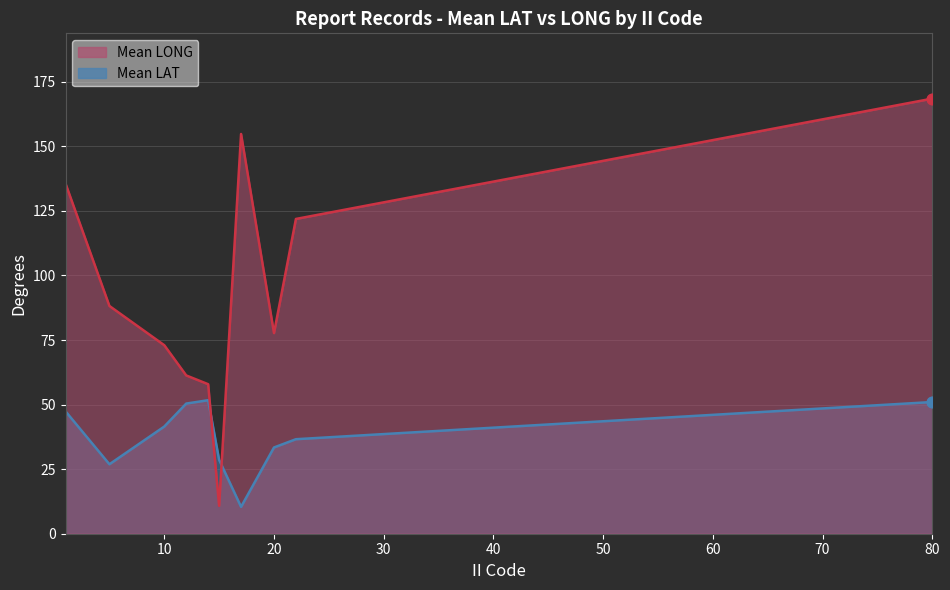

At which category is the sum across all series the highest?

80